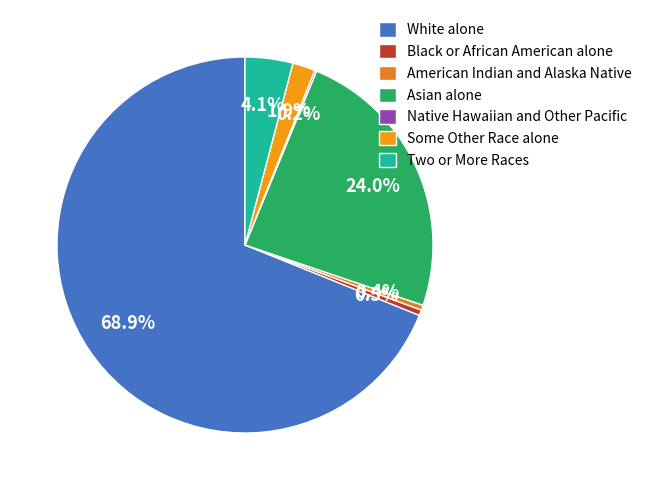

How many slices are in this pie chart?

7